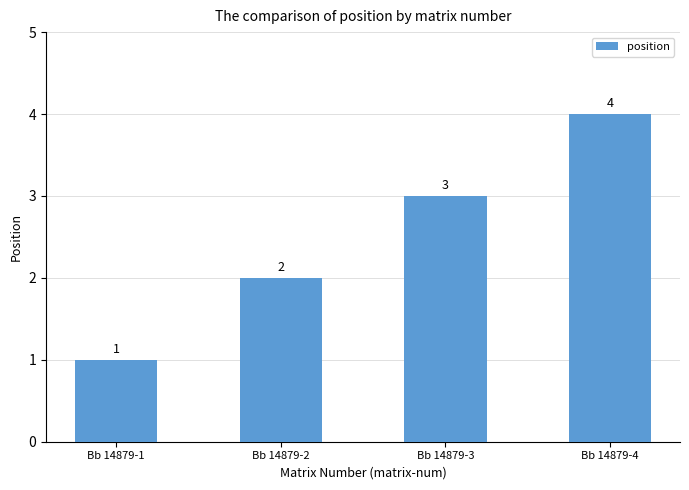

Are the bars grouped side by side (vs. stacked)?

No